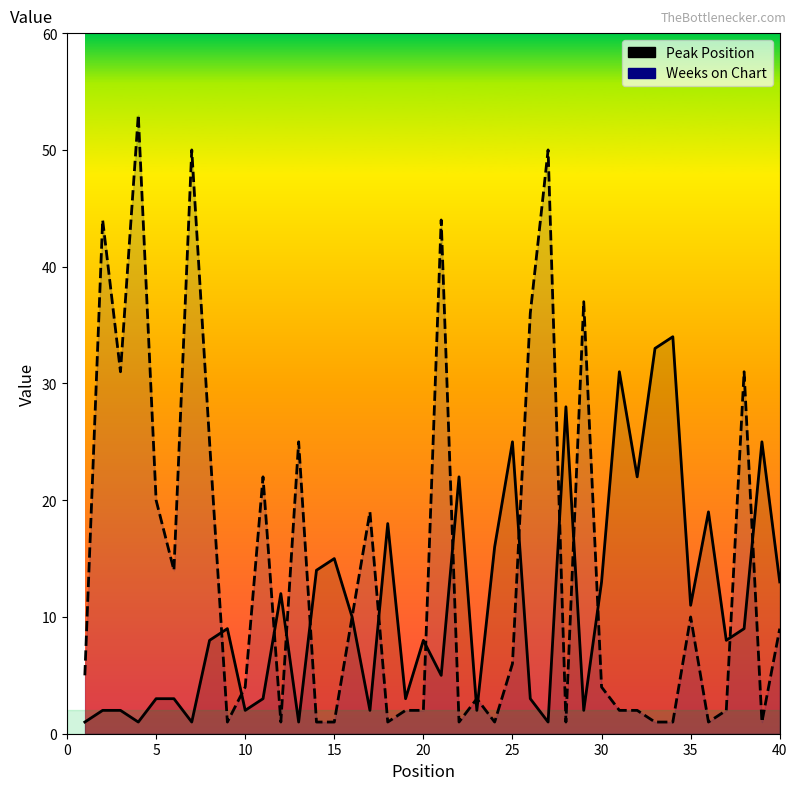

How many lines are shown in the chart?

2